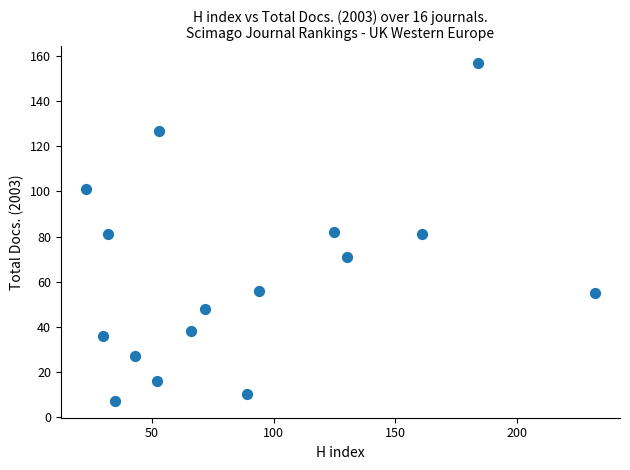

What is the range of X values (max minus min)?

209